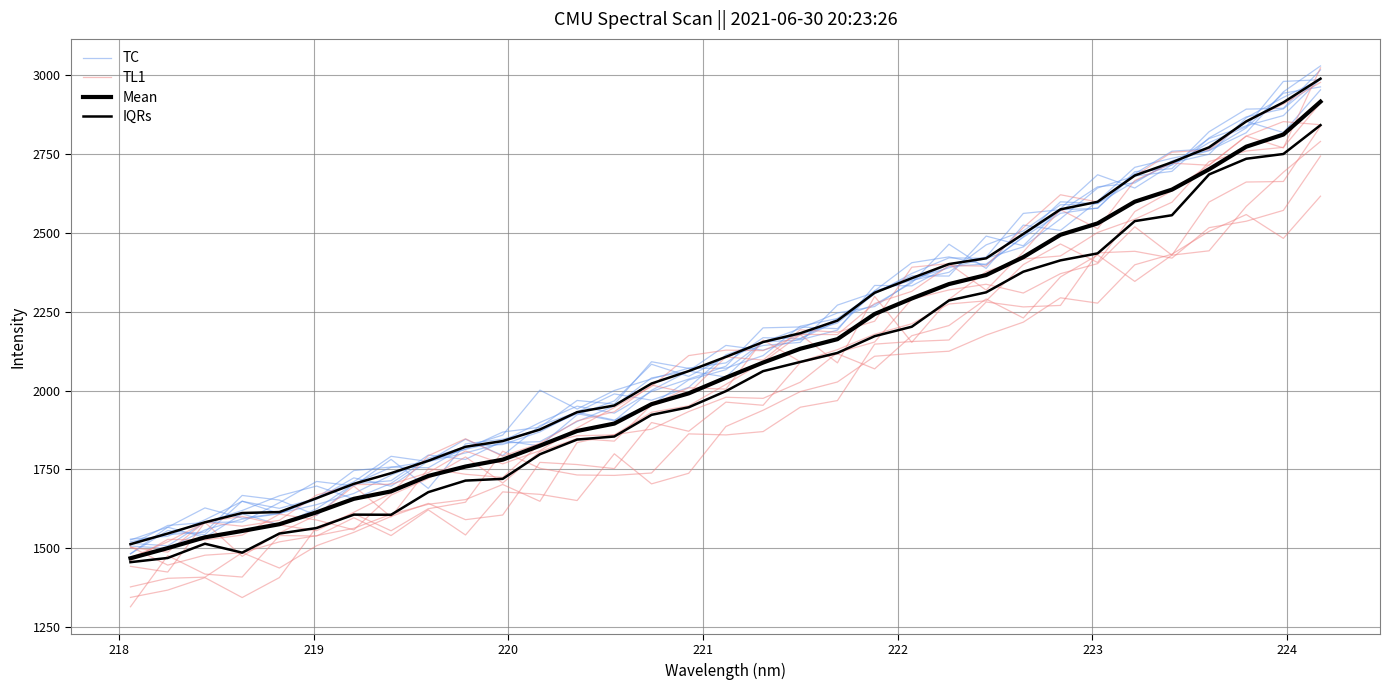

Which series ends up on top after the final intersection of TL1 and TC?

TC